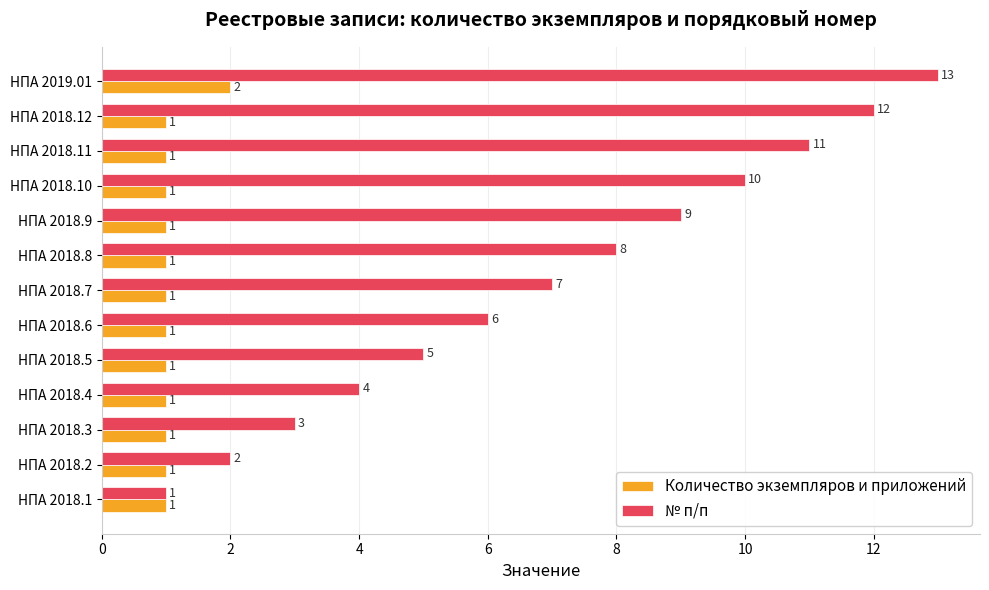

Where is № п/п nearest to the value 7?

НПА 2018.7